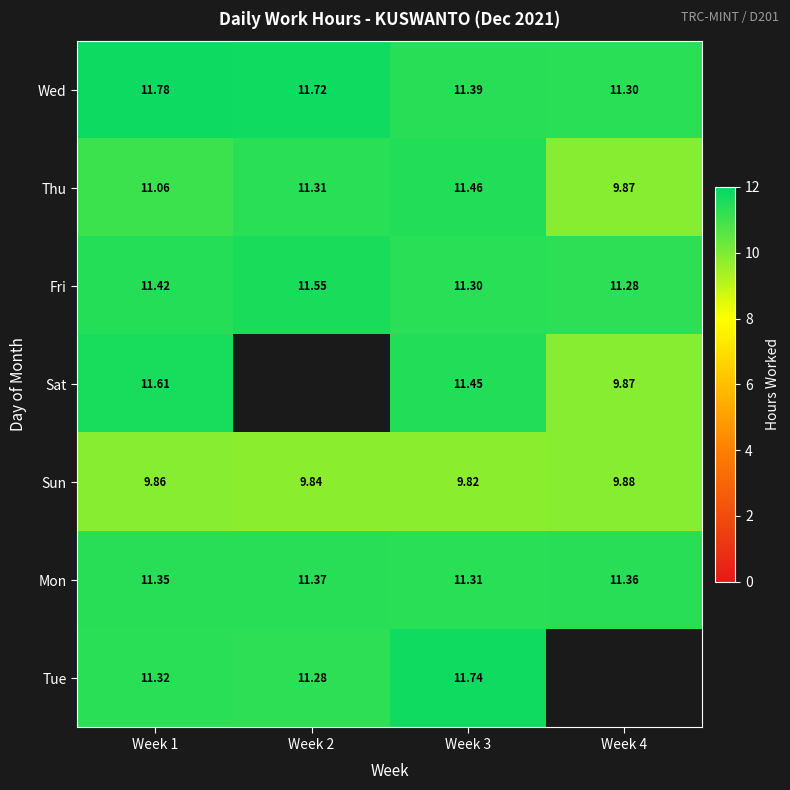

At Week 1, list the series in order from smallest to largest.

Sun, Thu, Tue, Mon, Fri, Sat, Wed